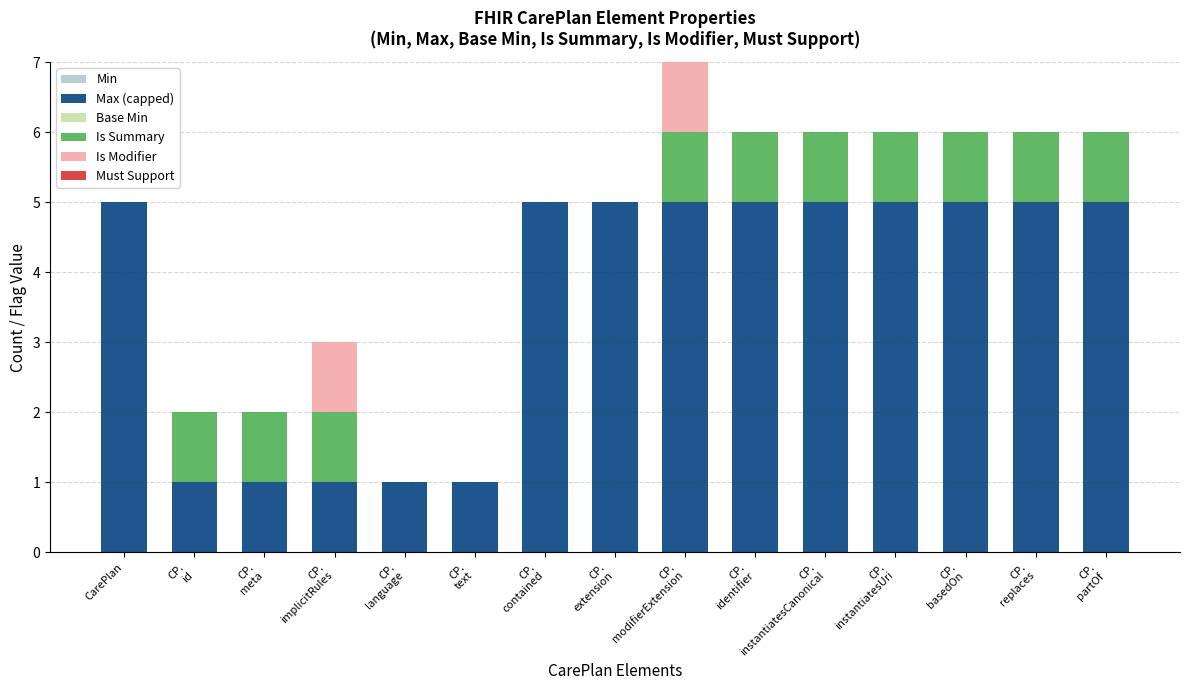

The Max (capped) series shows 7 at CarePlan. True or false?

False